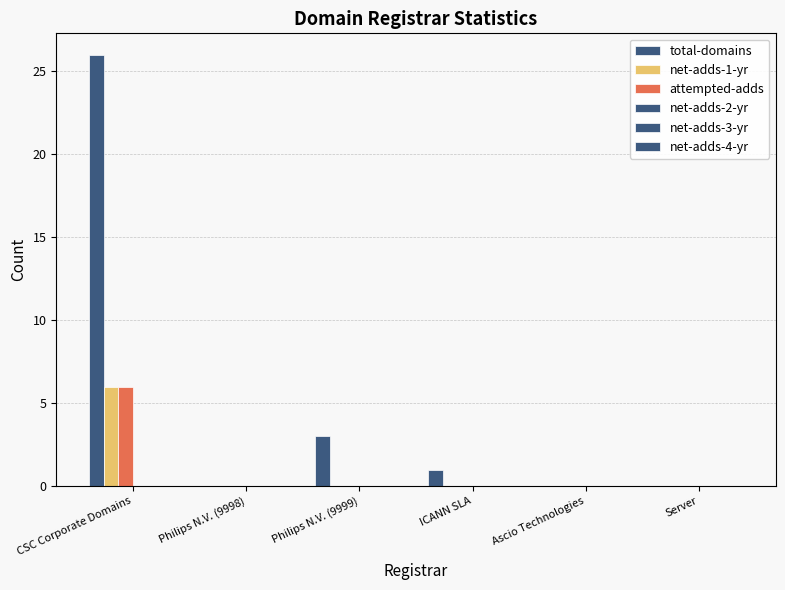

How many groups of bars are there?

6